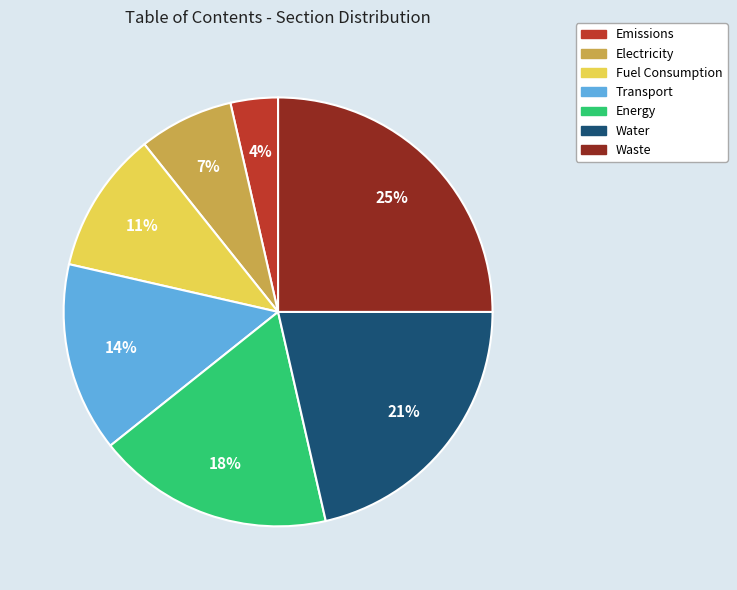

To the nearest percent, what is the difference between the largest and smallest slice percentages?

21%